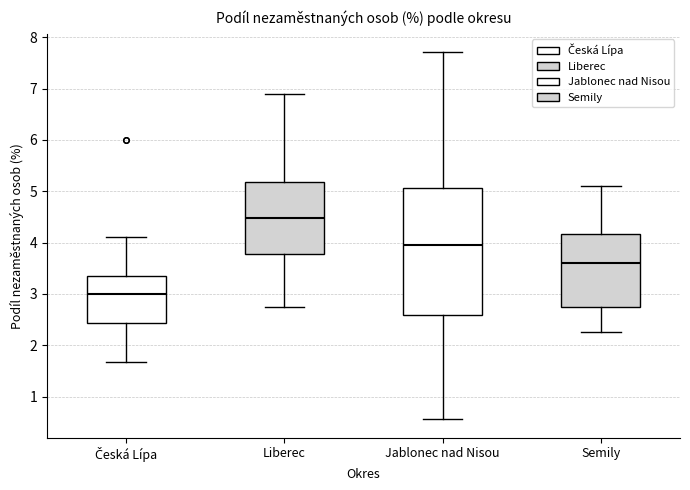

Reading left to right, transcribe this box plot: for each box, give where its median line is, the range the box spans, and where its two whiskers end, as read against the y-axis. The values are not printed on the chart, so give them approximately, as read against the axis.

Česká Lípa: median 3.0, box 2.4 to 3.3, whiskers 1.7 to 4.1
Liberec: median 4.5, box 3.8 to 5.2, whiskers 2.8 to 6.9
Jablonec nad Nisou: median 4.0, box 2.6 to 5.1, whiskers 0.6 to 7.7
Semily: median 3.6, box 2.8 to 4.2, whiskers 2.3 to 5.1